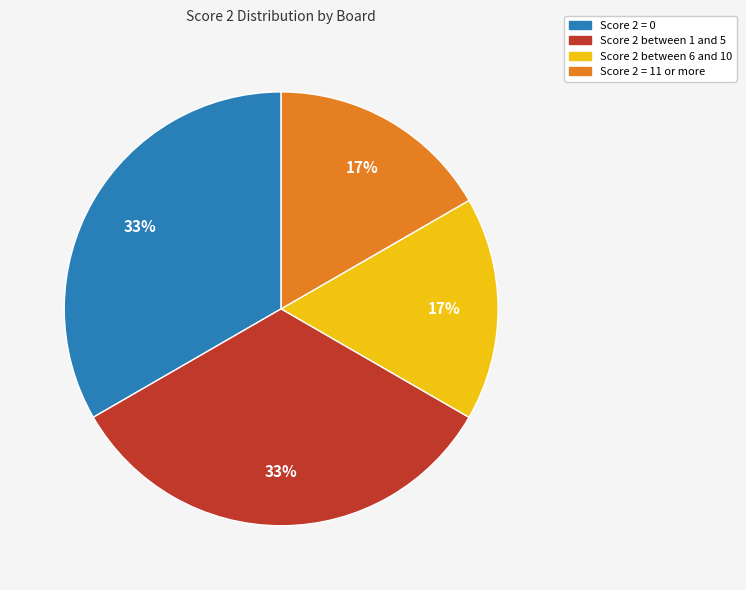

Does any single category account for the majority?

No